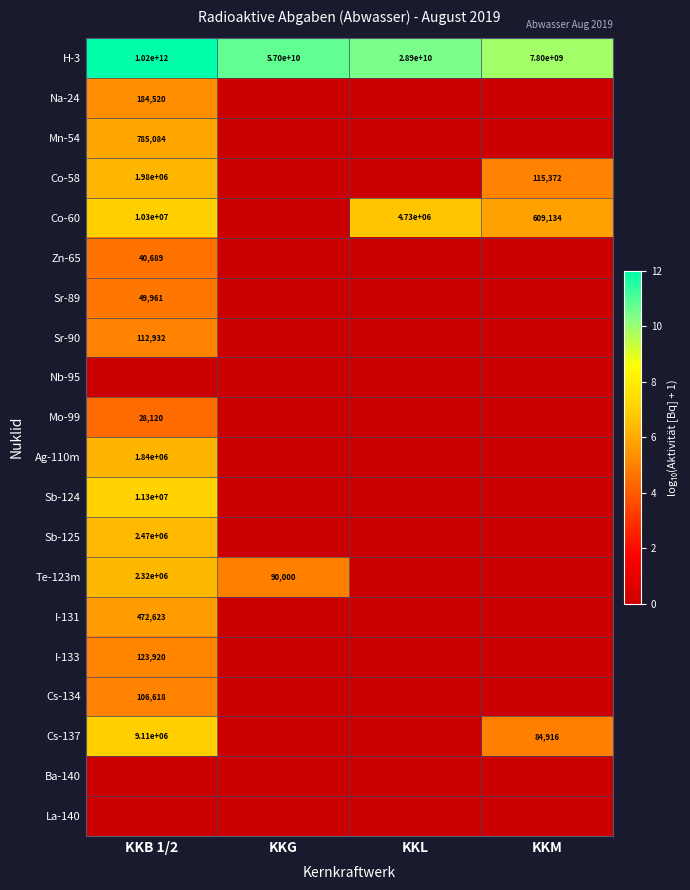

Where does the H-3 series first go above 57000000000?

KKB 1/2